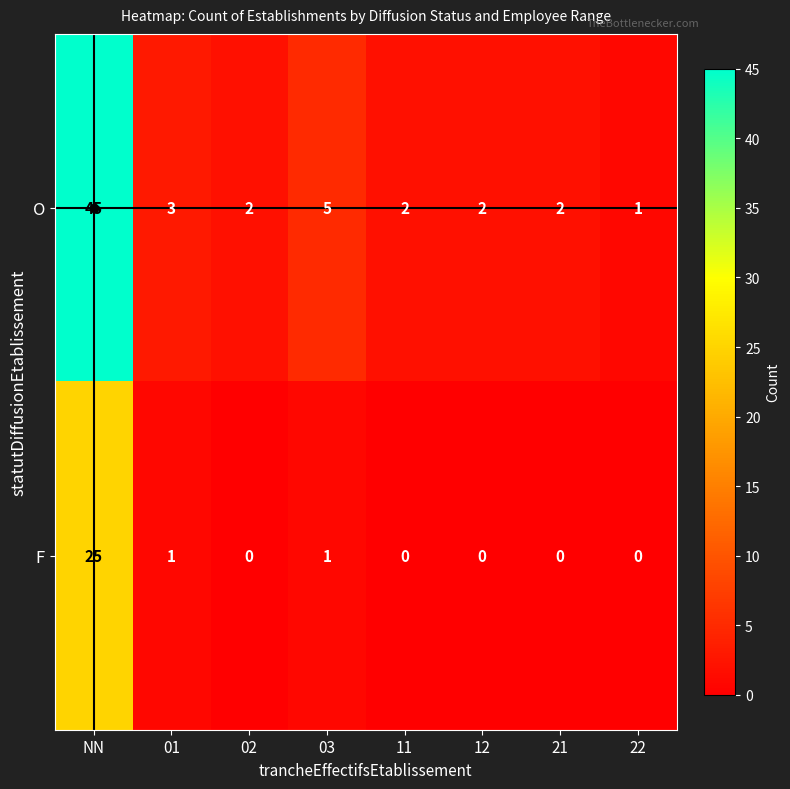

What is the total value across all series at NN?

70